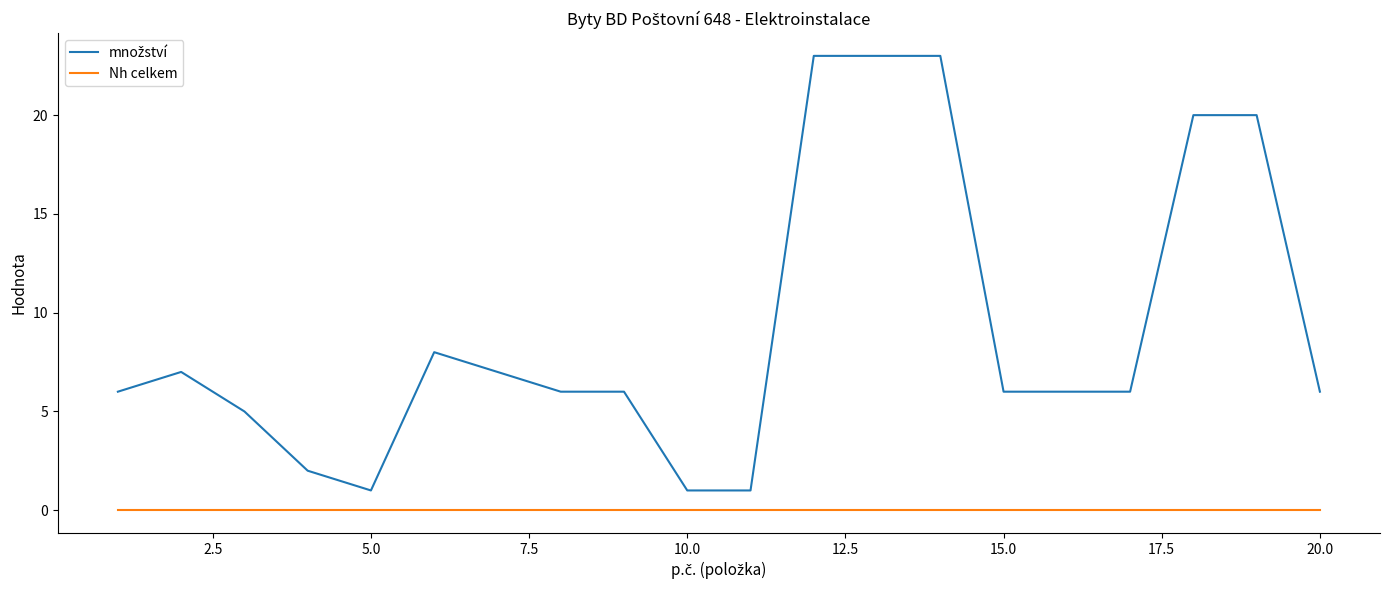

What is the maximum value shown in the chart?

23